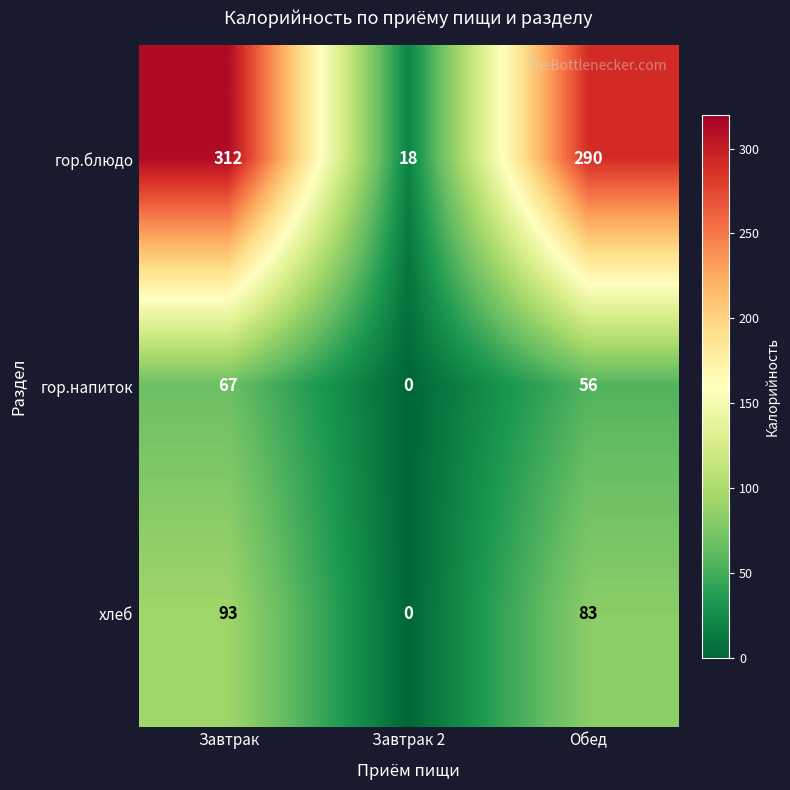

Reading left to right, list all the values displayed in this chart.

гор.блюдо: 312	18	290
гор.напиток: 67	0	56
хлеб: 93	0	83